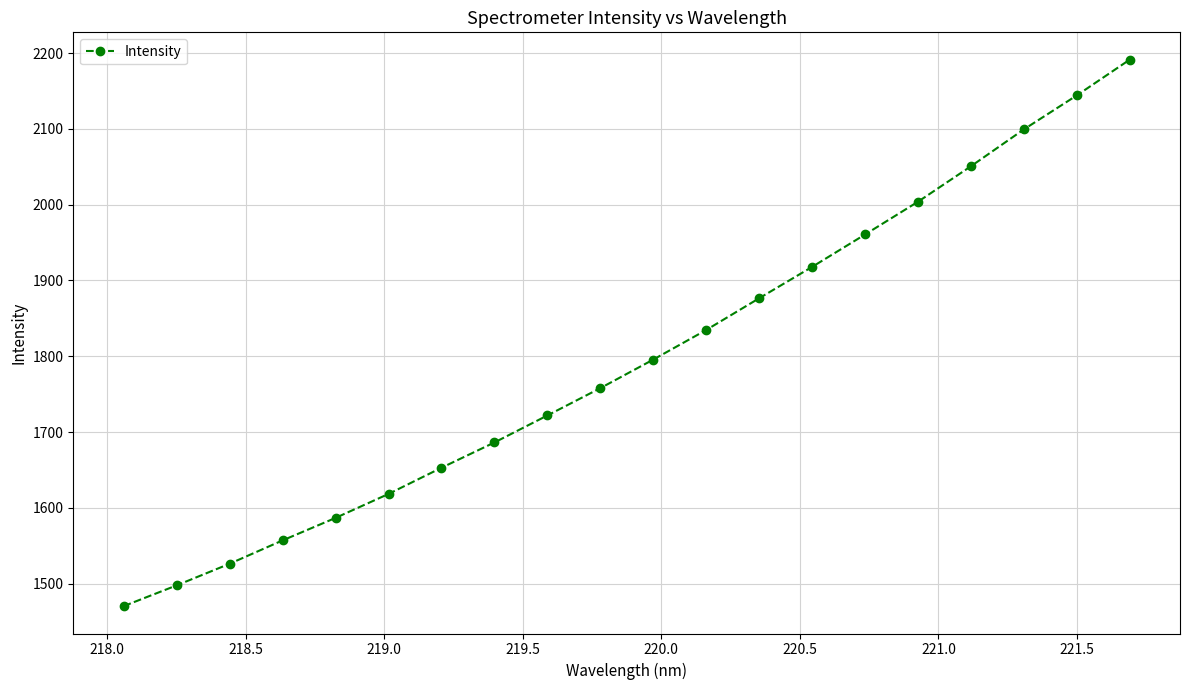

What is the average value?

1797.5